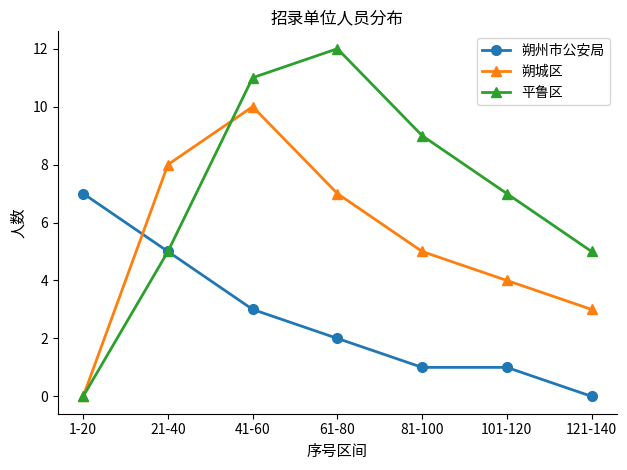

At which category does 朔城区 reach its first local peak?

41-60